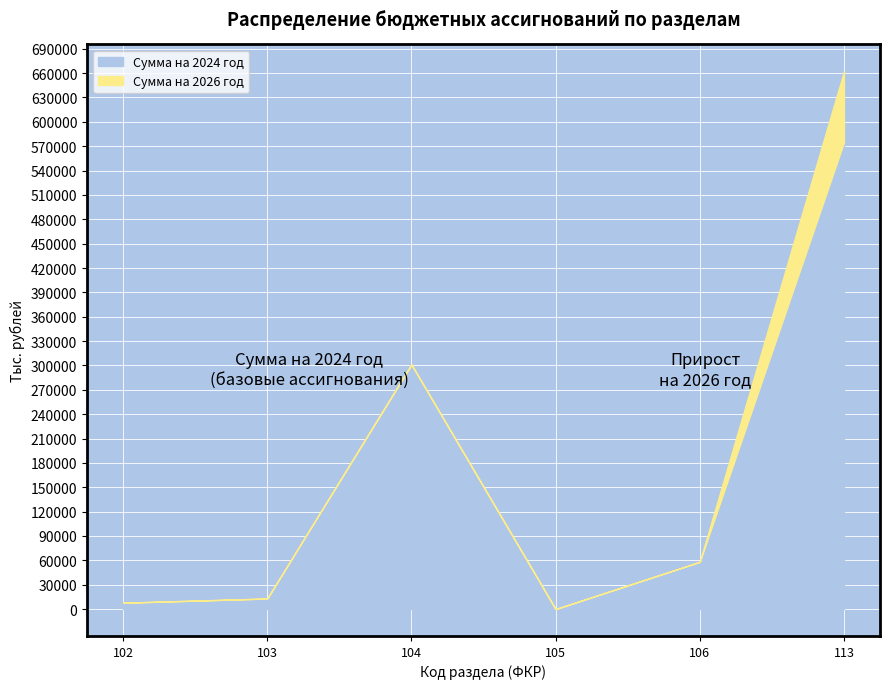

Reading left to right, what are all the values shown in this chart?

Сумма на 2024 год_line: 102=7842.6	103=13028.6	104=301296.6	105=5.2	106=58210.0	113=574886.0
Сумма на 2026 год_line: 102=7842.6	103=13028.6	104=301296.6	105=84.3	106=58210.0	113=662198.2